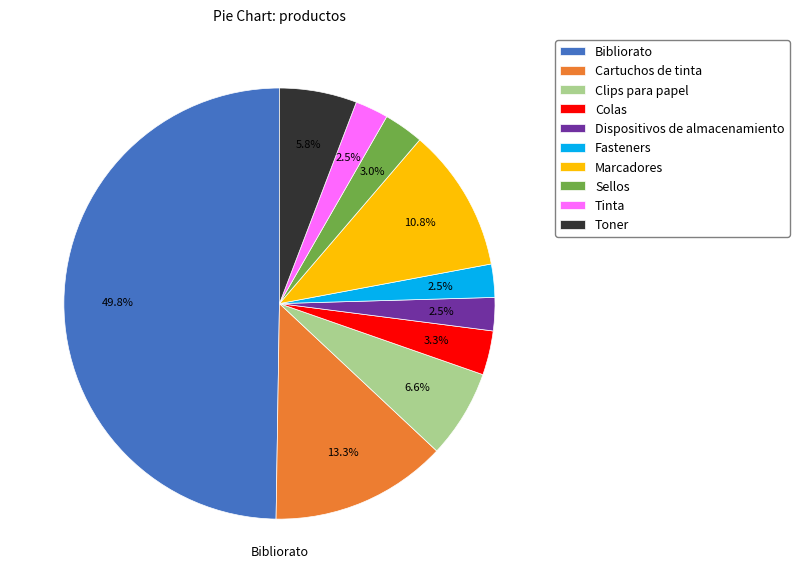

What is the largest slice in the pie chart?

Bibliorato